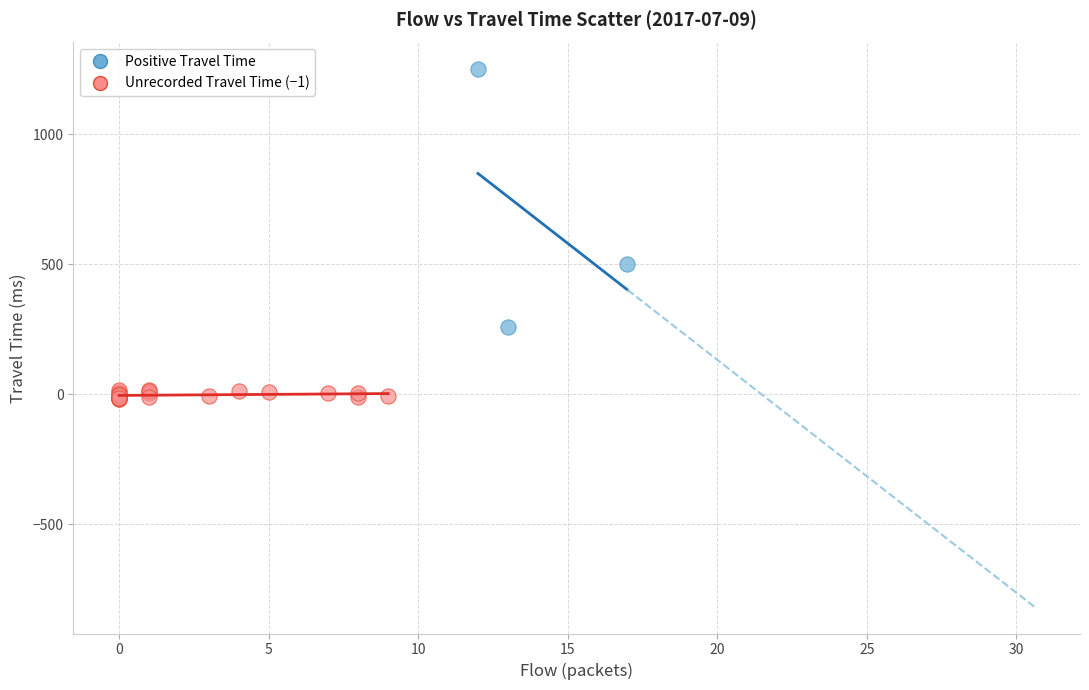

Which series contains the highest Y value?

Positive Travel Time